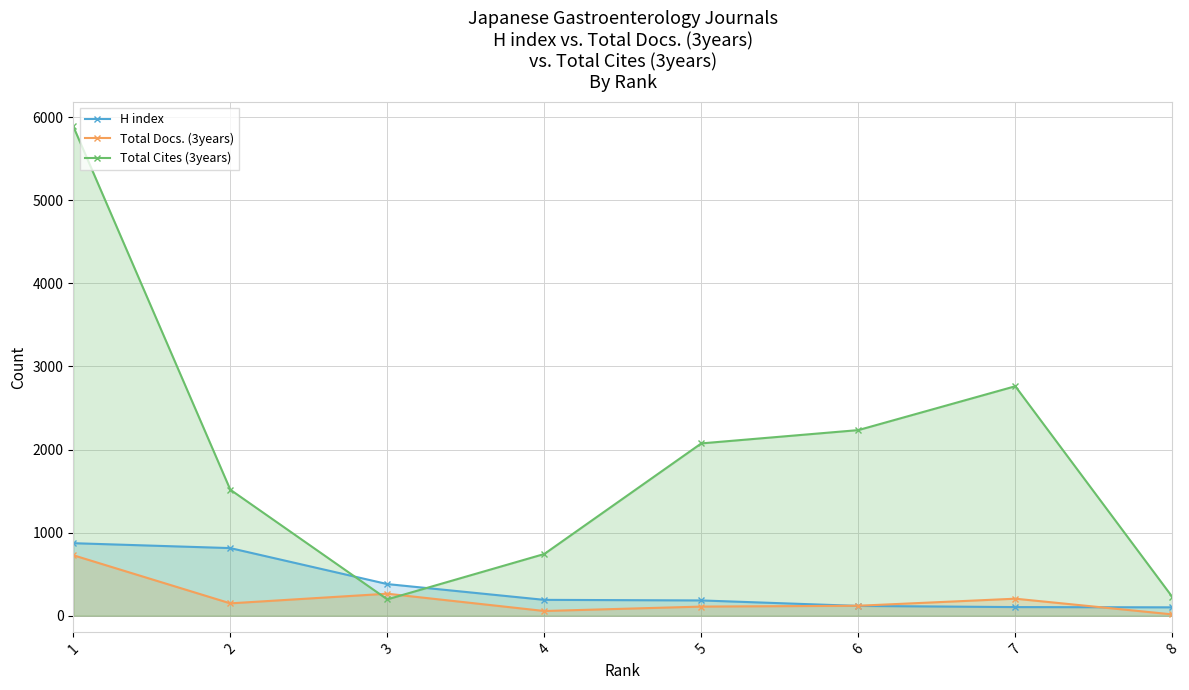

How many intersections are there between Total Docs. (3years) and H index?

2